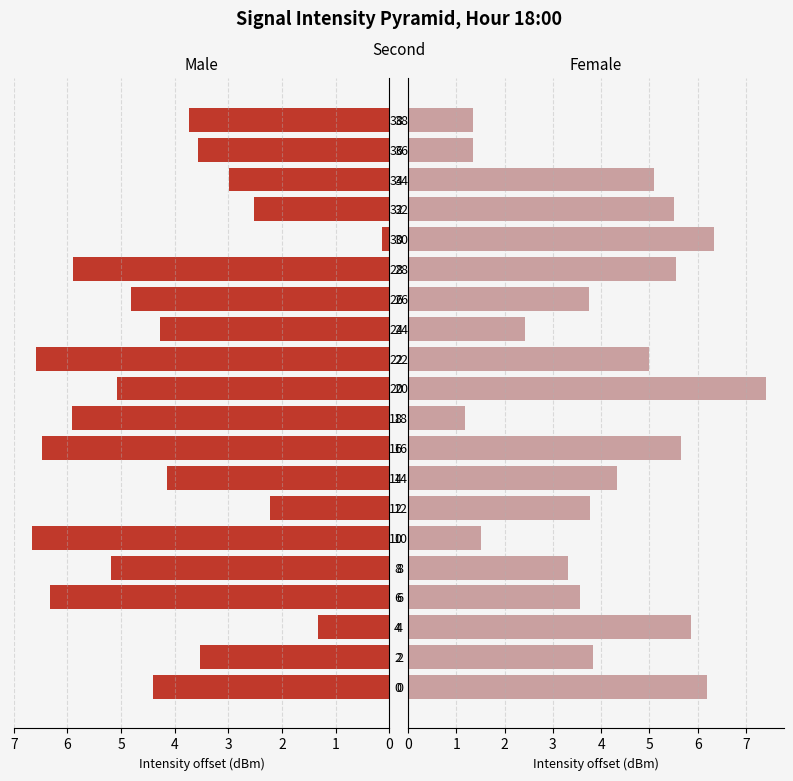

How many bars are there in total?

40